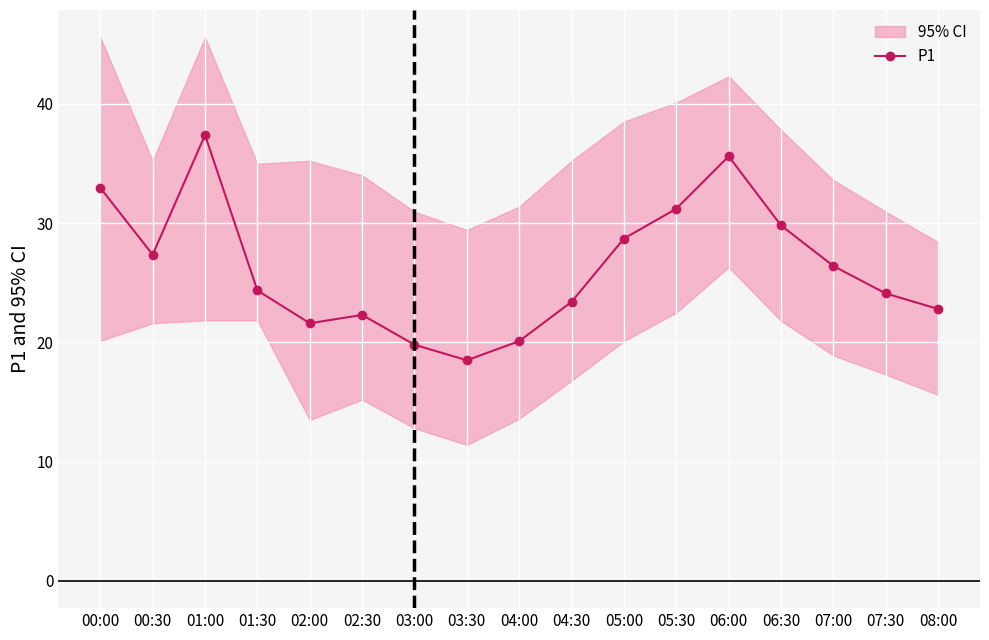

Rank the categories by value from lowest to highest.

03:30, 03:00, 04:00, 02:00, 02:30, 08:00, 04:30, 07:30, 01:30, 07:00, 00:30, 05:00, 06:30, 05:30, 00:00, 06:00, 01:00